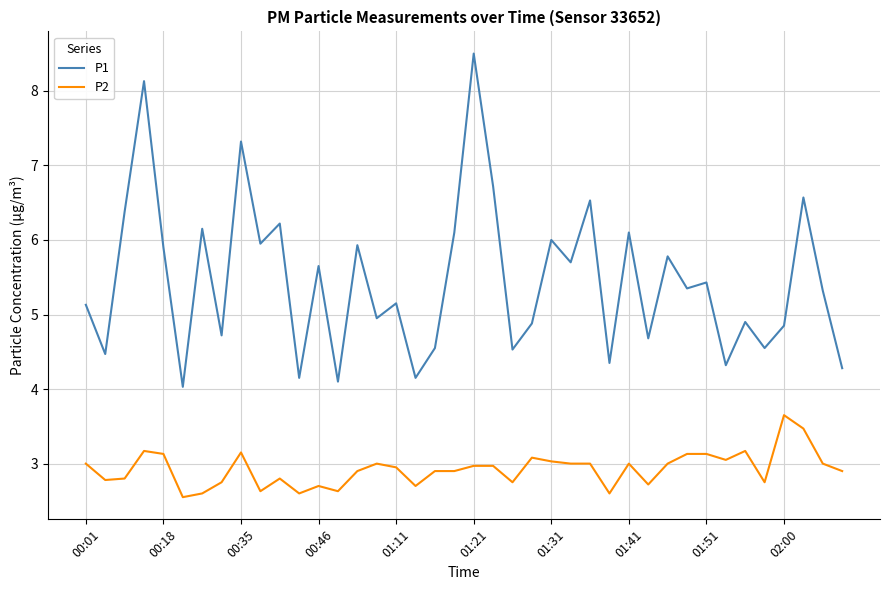

Which series has the largest range (max minus min)?

P1